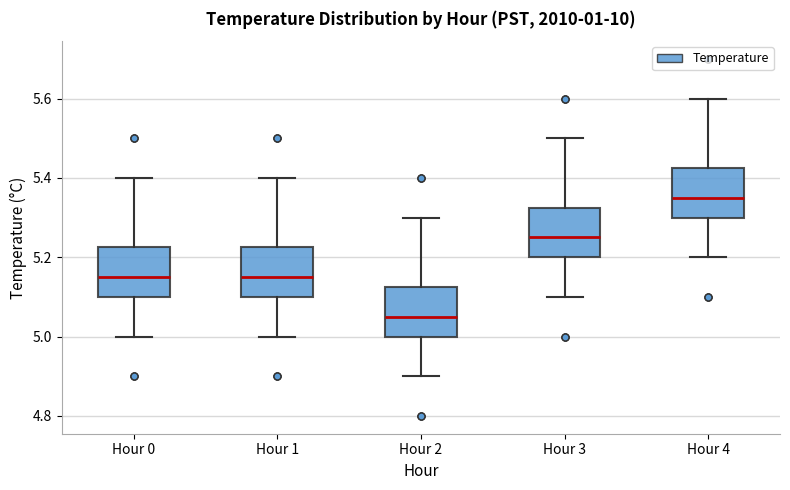

Which box has the highest median line?

Hour 4